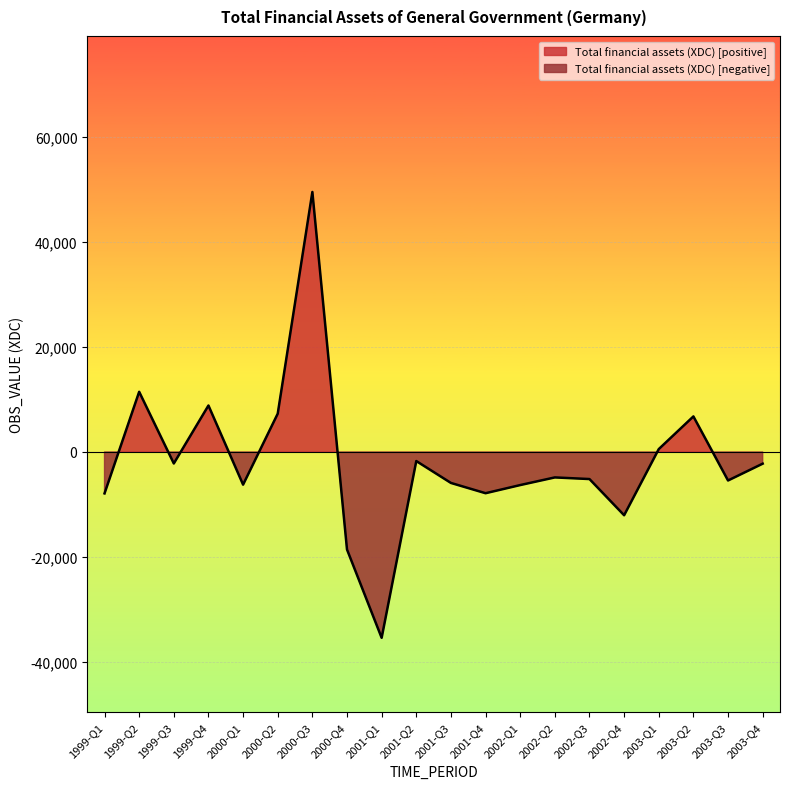

Where is the first local maximum?

1999-Q2